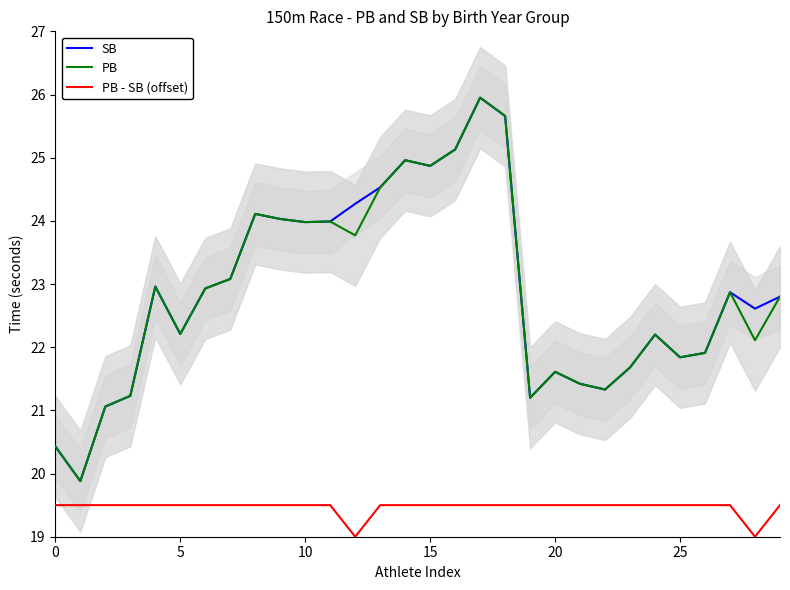

How many interior local valleys does the PB series have?

9